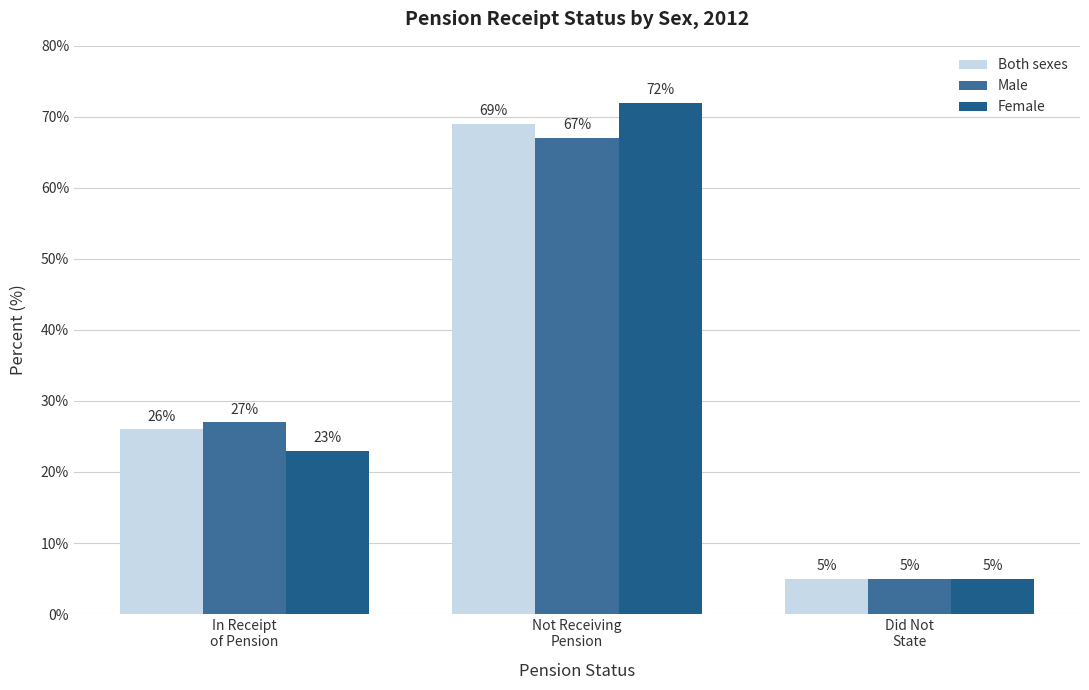

What are all the series names shown in the legend?

Both sexes, Male, Female